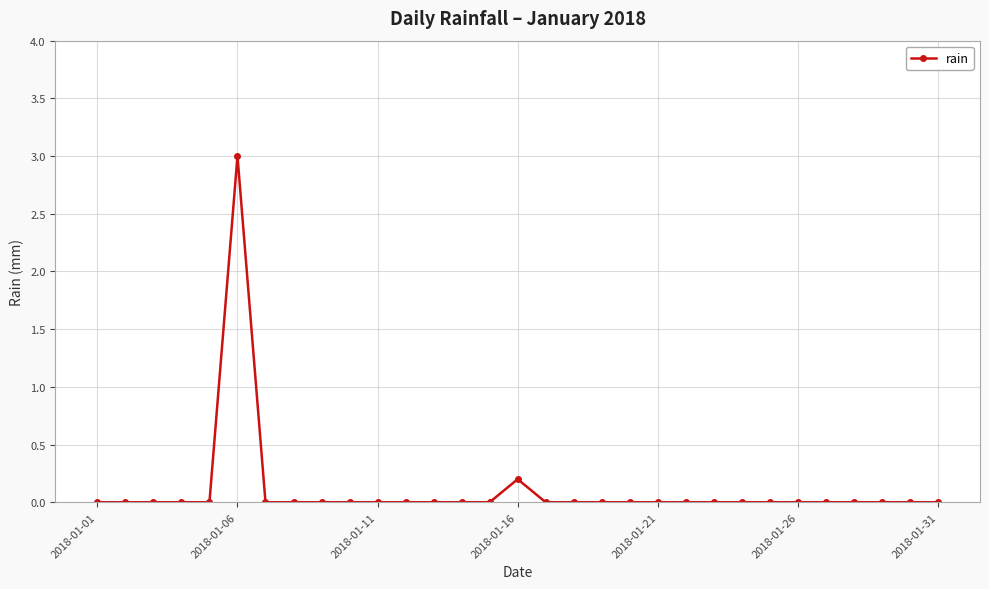

How many series are shown in this chart?

1